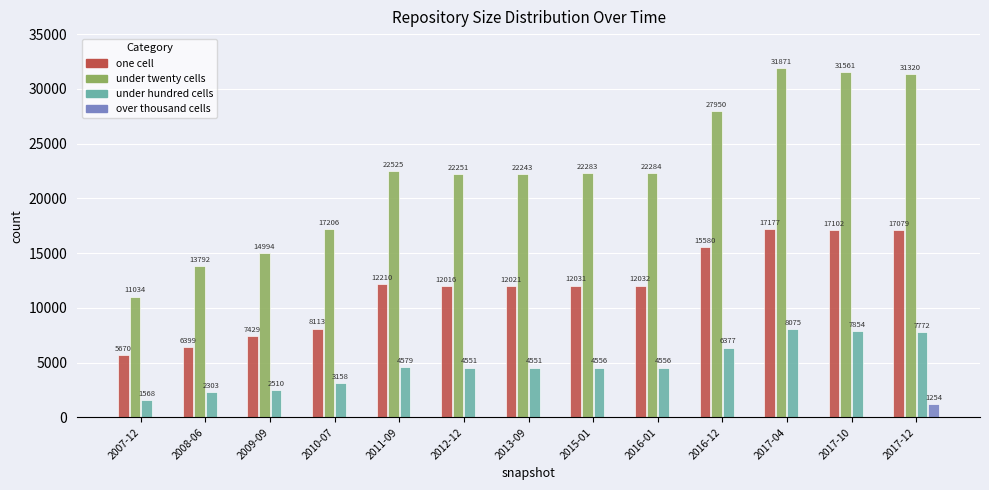

What is the average value of the over thousand cells series?

96